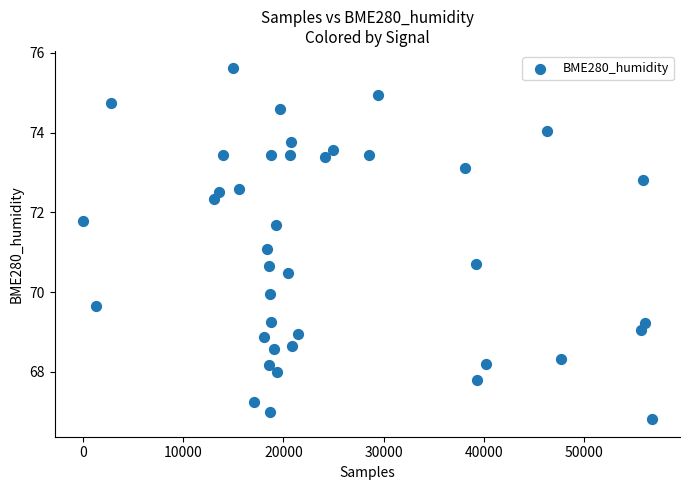

What is the range of Y values (max minus min)?

8.8